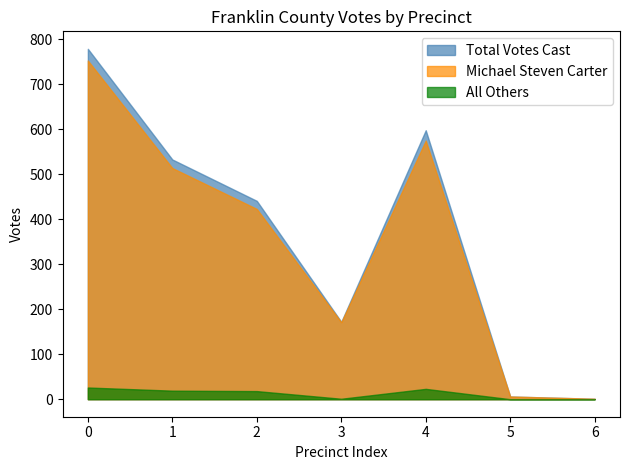

True or false: Michael Steven Carter has a value of 171 at ##ab - Central Absentee Precinct.

True